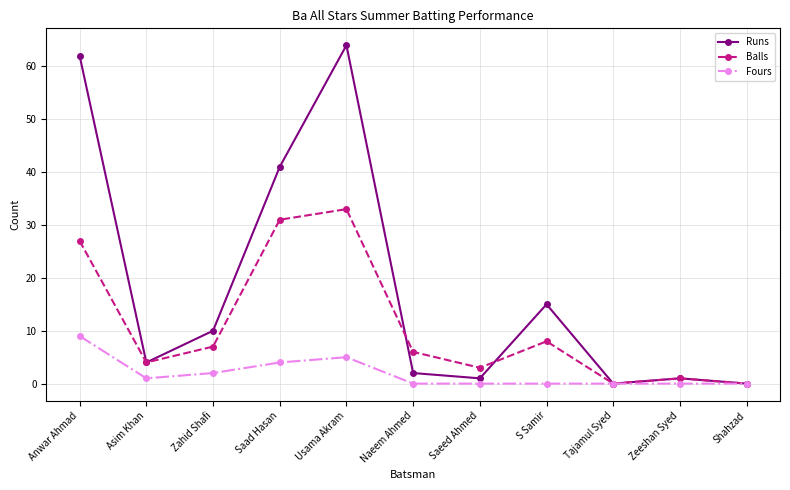

What is the label of the 7th point from the right?

Usama Akram